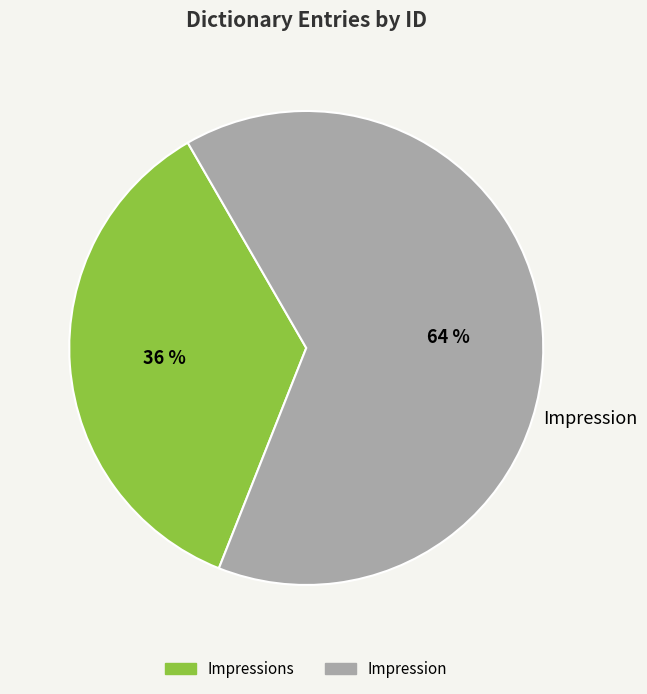

Is there a majority slice in this chart?

Yes